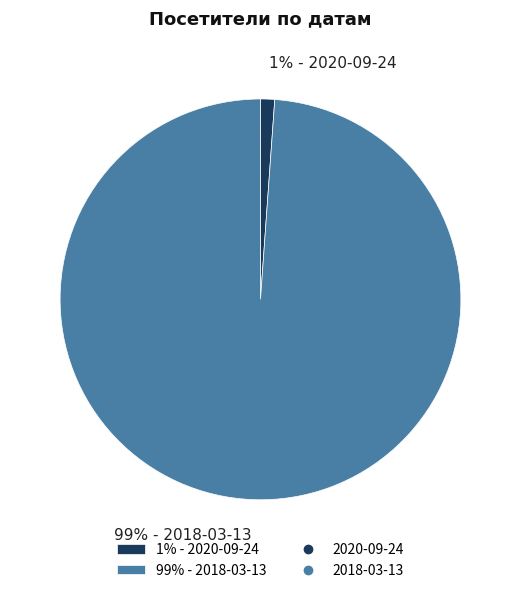

How many slices are in this pie chart?

2